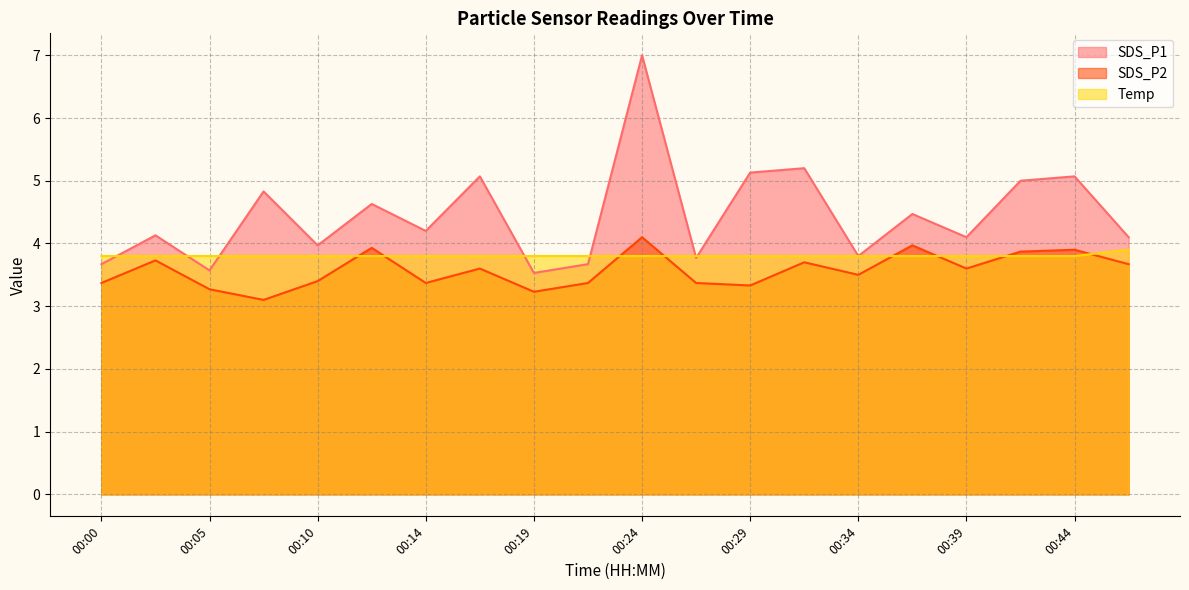

Reading right to left, extract all data points from this chart.

SDS_P1: 00:46=4.1	00:44=5.1	00:41=5.0	00:39=4.1	00:37=4.5	00:34=3.8	00:32=5.2	00:29=5.1	00:27=3.8	00:24=7.0	00:22=3.7	00:19=3.5	00:17=5.1	00:14=4.2	00:12=4.6	00:10=4.0	00:07=4.8	00:05=3.6	00:02=4.1	00:00=3.7
SDS_P2: 00:46=3.7	00:44=3.9	00:41=3.9	00:39=3.6	00:37=4.0	00:34=3.5	00:32=3.7	00:29=3.3	00:27=3.4	00:24=4.1	00:22=3.4	00:19=3.2	00:17=3.6	00:14=3.4	00:12=3.9	00:10=3.4	00:07=3.1	00:05=3.3	00:02=3.7	00:00=3.4
Temp: 00:46=3.9	00:44=3.8	00:41=3.8	00:39=3.8	00:37=3.8	00:34=3.8	00:32=3.8	00:29=3.8	00:27=3.8	00:24=3.8	00:22=3.8	00:19=3.8	00:17=3.8	00:14=3.8	00:12=3.8	00:10=3.8	00:07=3.8	00:05=3.8	00:02=3.8	00:00=3.8